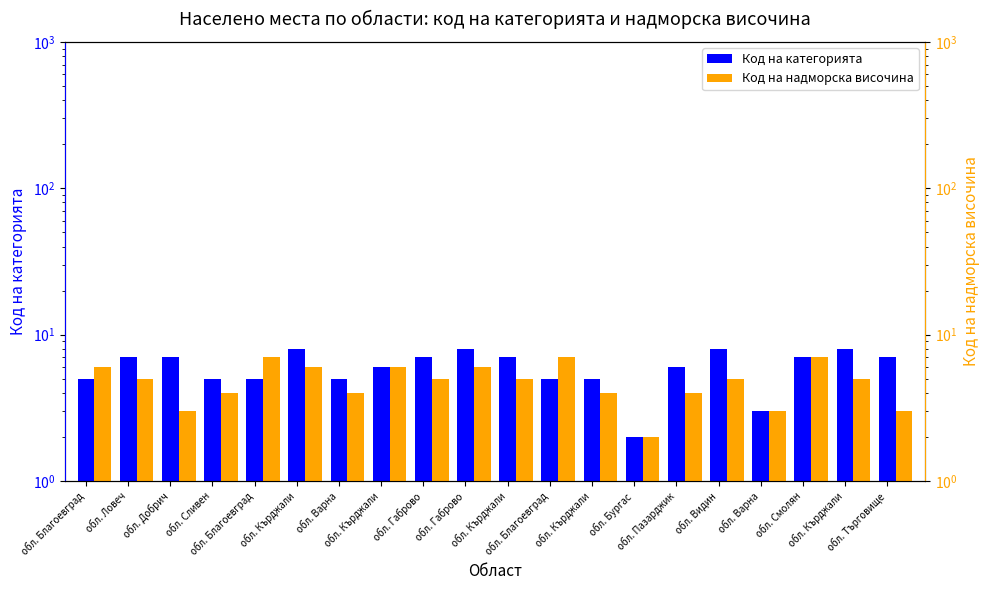

Count the Код на категорията values in the range 5 to 7.

14